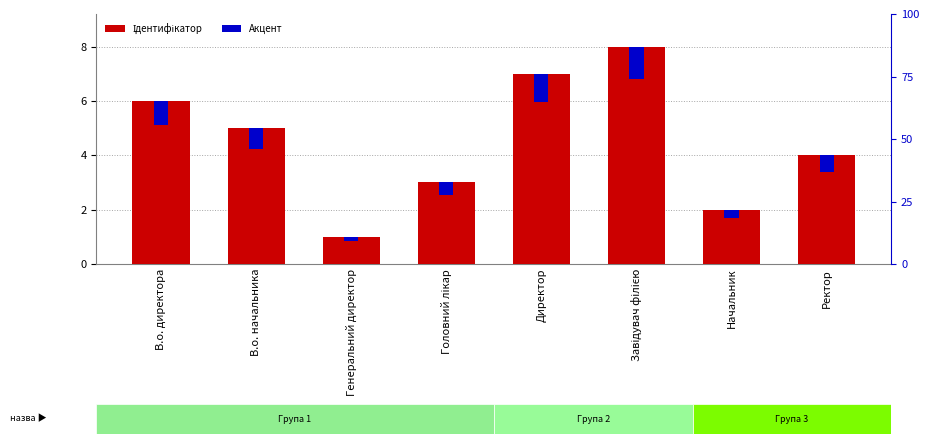

Where is Акцент nearest to the value 0?

Генеральний директор